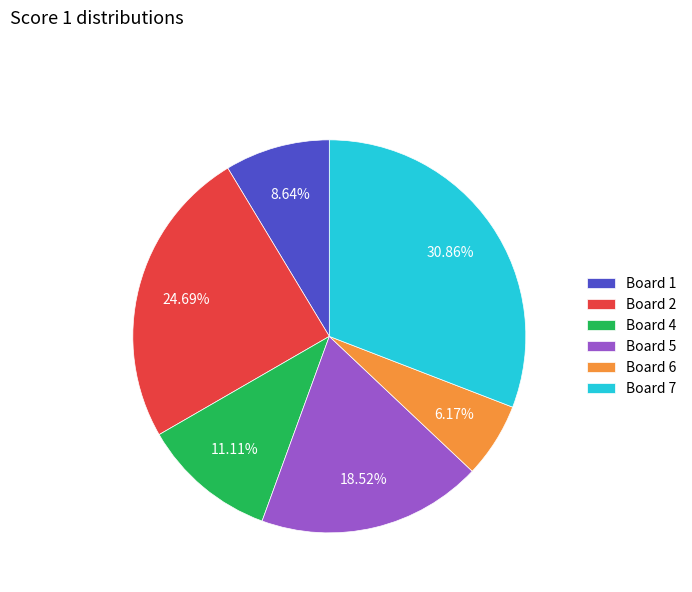

Is Board 7 the majority of the pie?

No